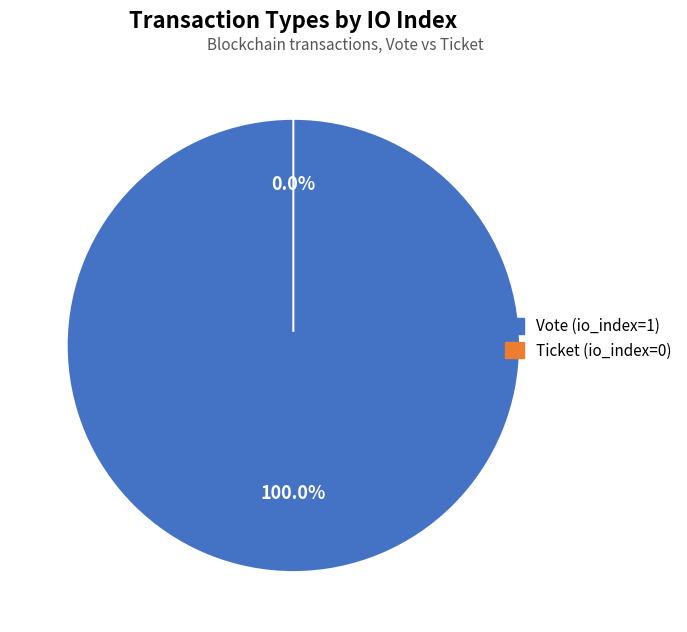

What is the majority slice?

Vote (io_index=1)